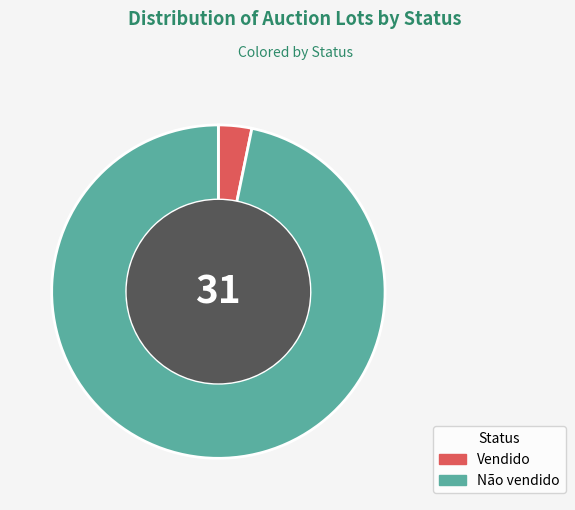

Do Não vendido and Vendido together represent more than half of the pie?

Yes